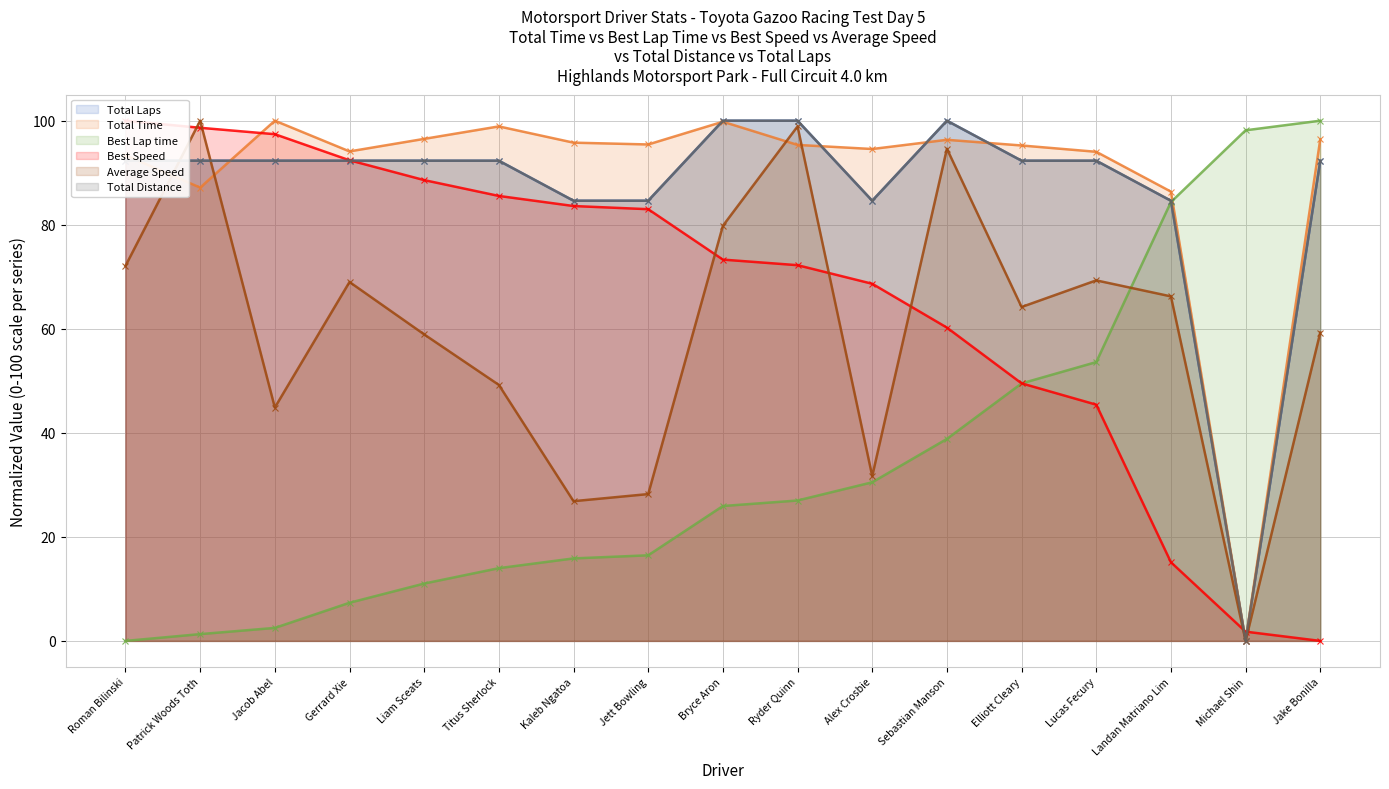

The value of Total Time at Roman Bilinski is 136.0. True or false?

False